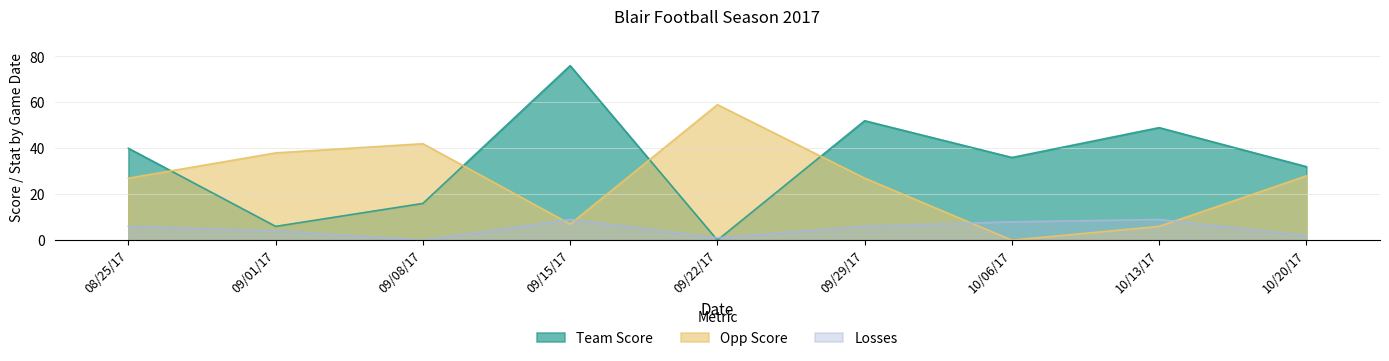

At which category does Opp Score reach its first local valley?

09/15/17